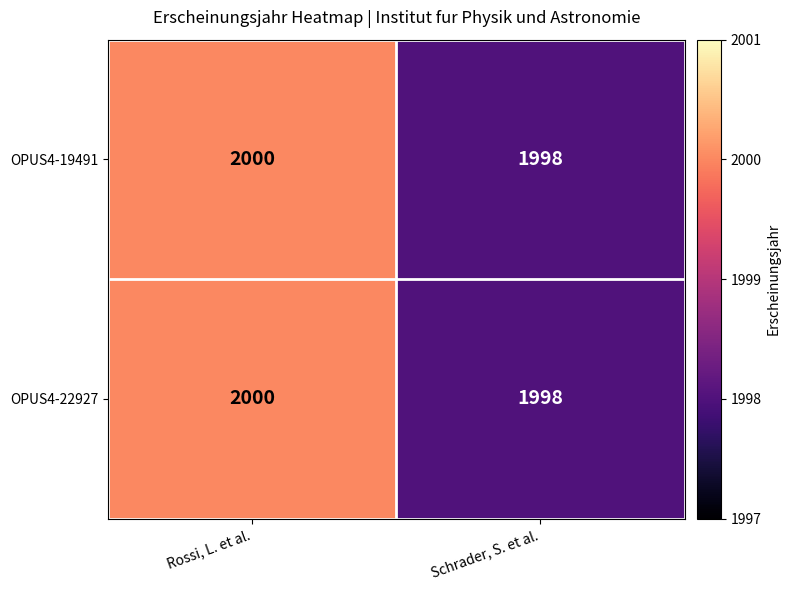

Read the OPUS4-19491 value at Rossi, L. et al..

2000